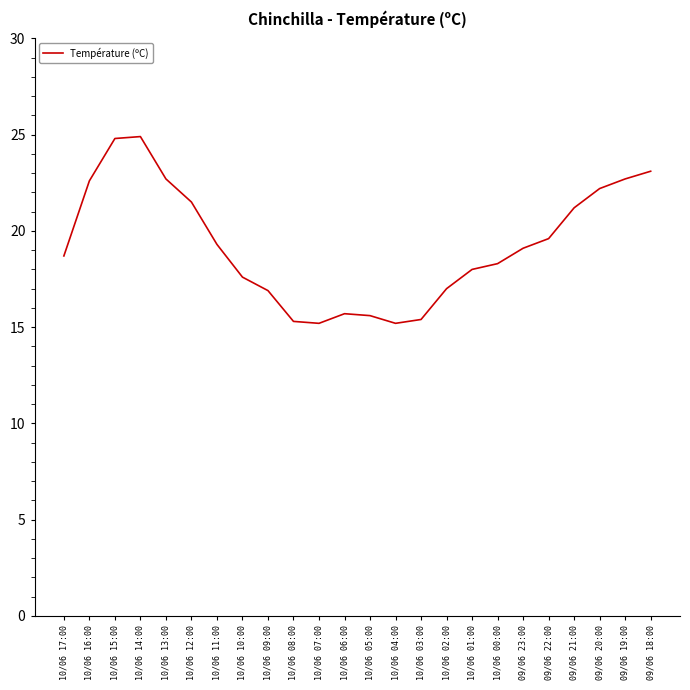

Is this an area chart (filled region under the line)?

No